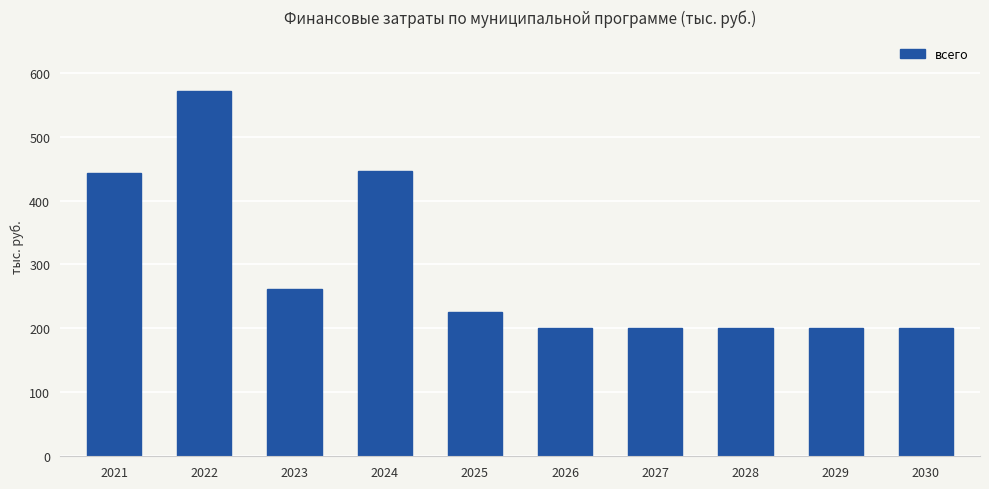

Which label corresponds to the largest value in the chart?

2022